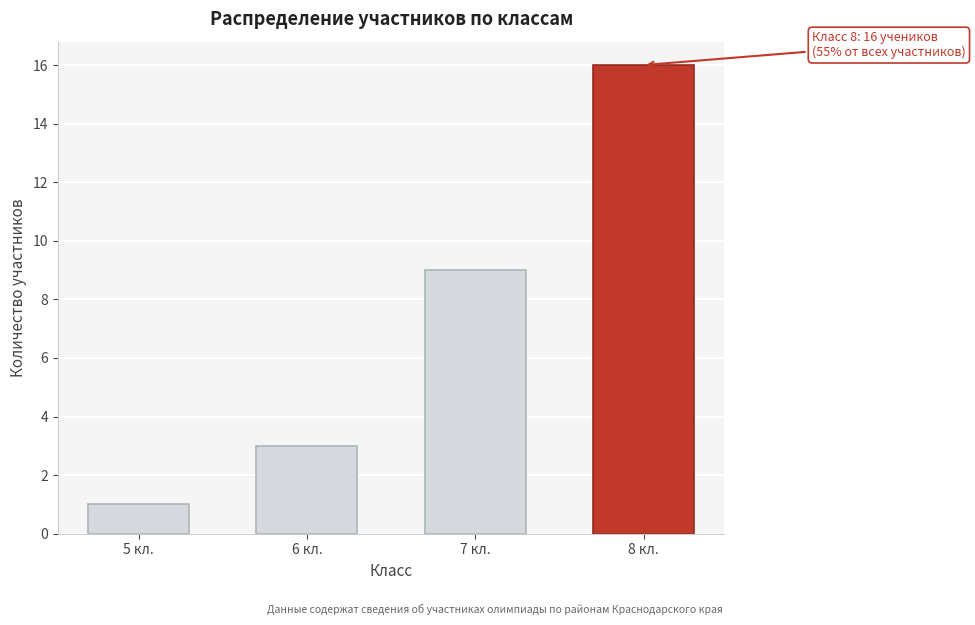

Reading right to left, list all the values displayed in this chart.

16	9	3	1